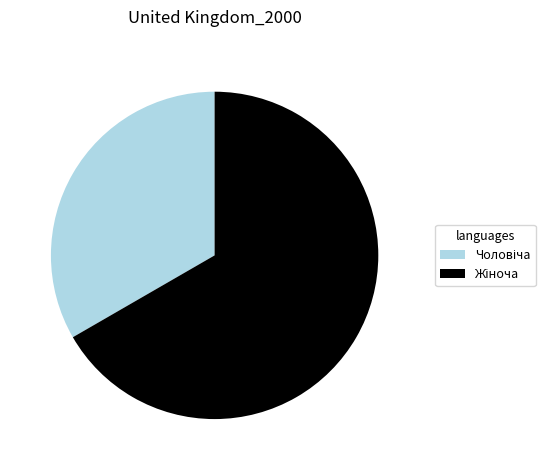

Does any single category account for the majority?

Yes